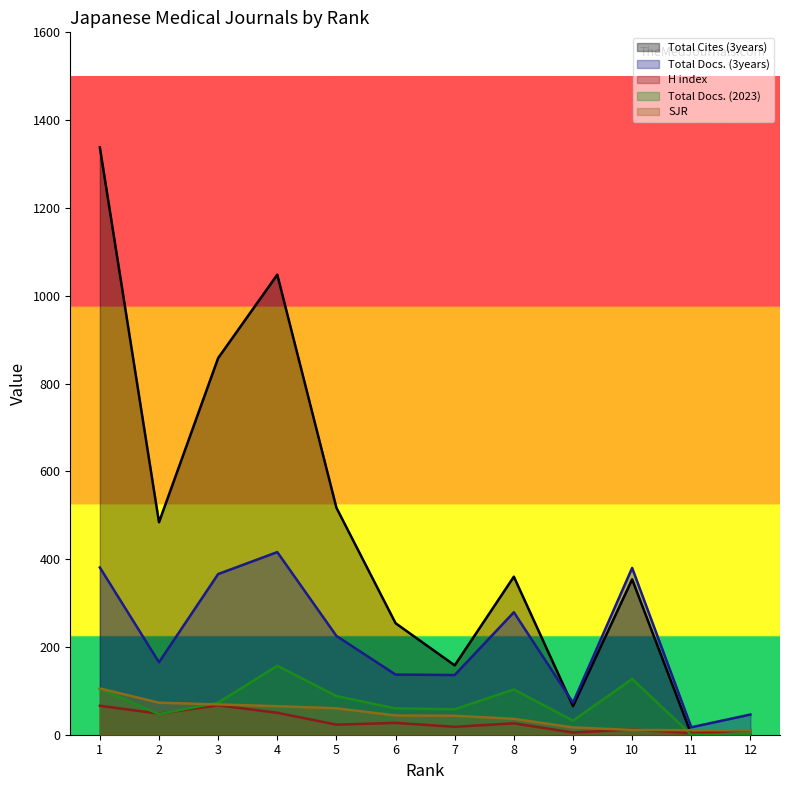

The SJR series shows 60.2 at 5. True or false?

True